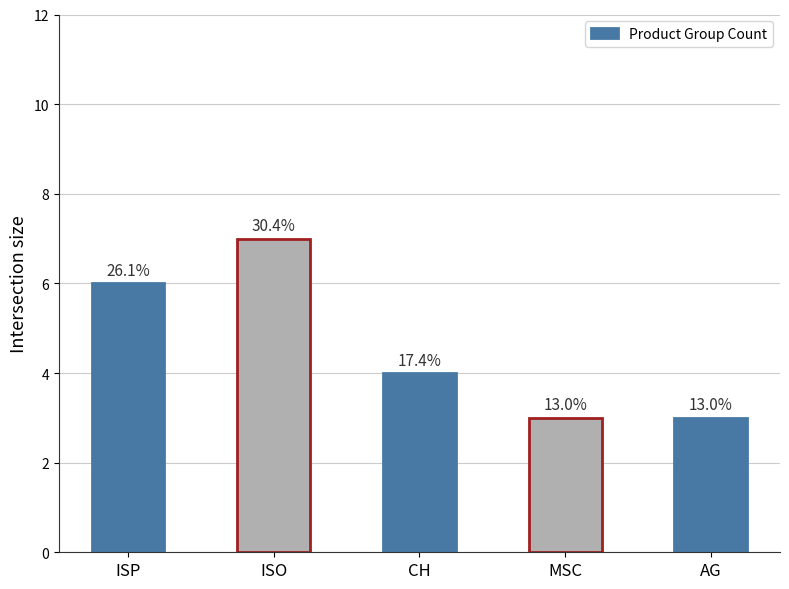

Reading left to right, transcribe all the data shown in this chart.

6	7	4	3	3